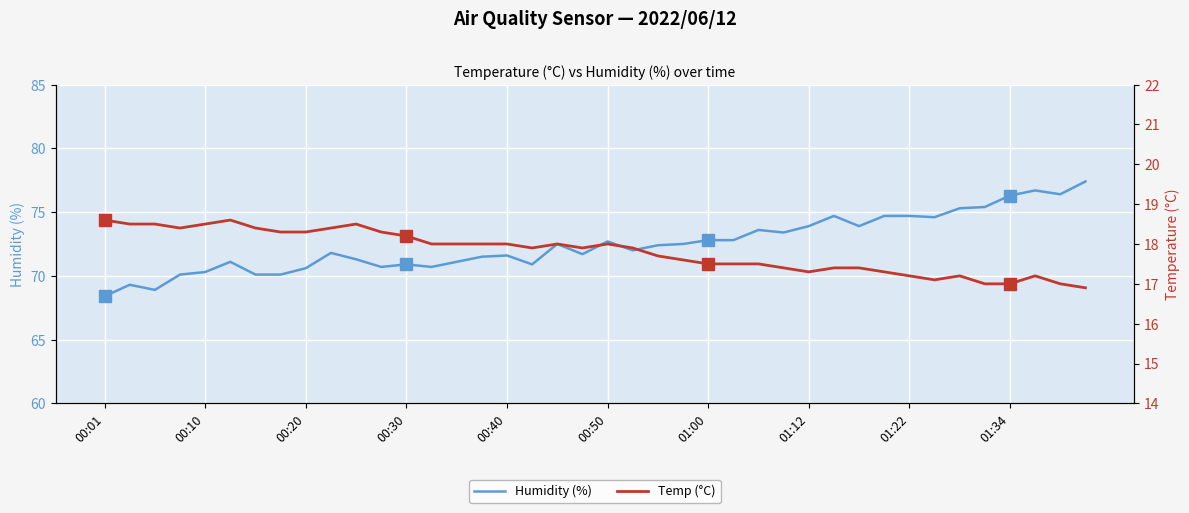

True or false: Humidity (%) and Temp (°C) cross at least once.

False